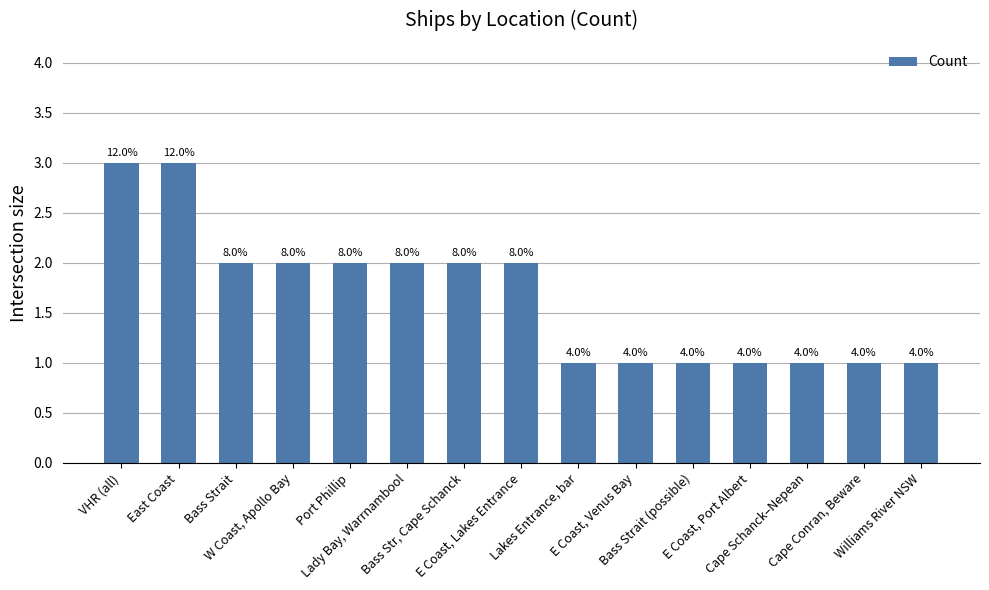

How many bars are there in total?

15